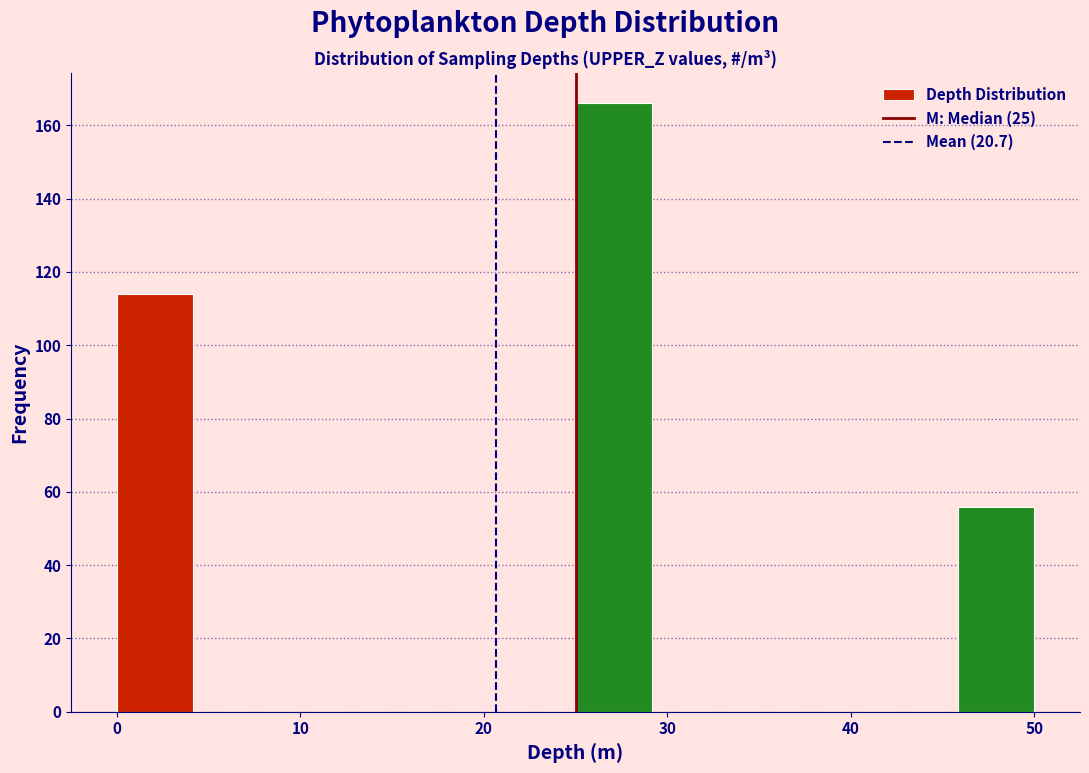

Reading left to right, list every bar in this chart as the range it spans on the x-axis followed by its height. Neither the bar edges nor the heights are printed on the chart, so give them approximately, as read against the axes.

0 to 4: 114
4 to 8: 0
8 to 13: 0
13 to 17: 0
17 to 21: 0
21 to 25: 0
25 to 29: 166
29 to 33: 0
33 to 38: 0
38 to 42: 0
42 to 46: 0
46 to 50: 56